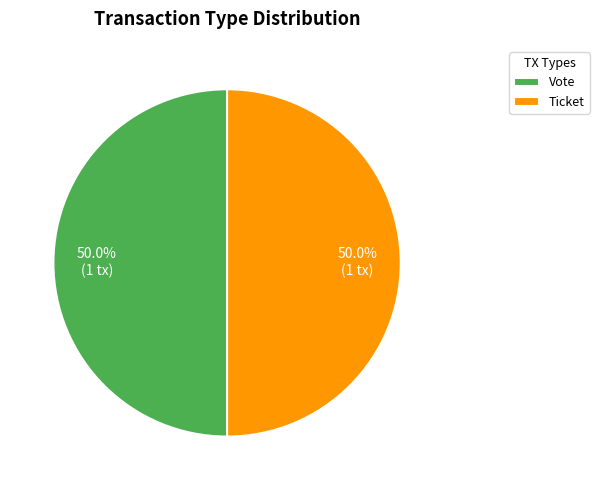

Approximately how many times larger is the value at Ticket compared to Vote?

1.0